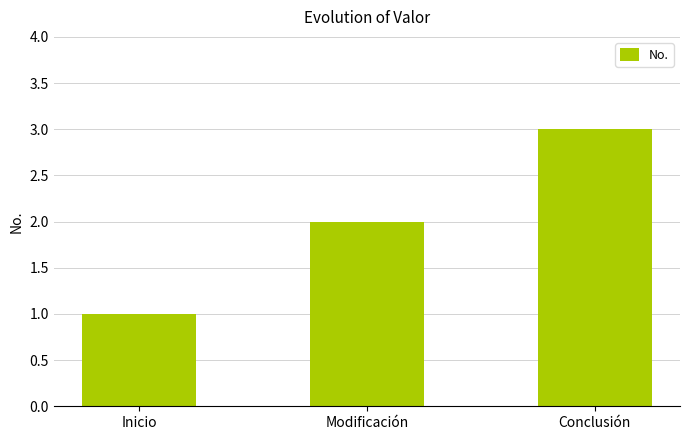

Rank the categories by value from lowest to highest.

Inicio, Modificación, Conclusión